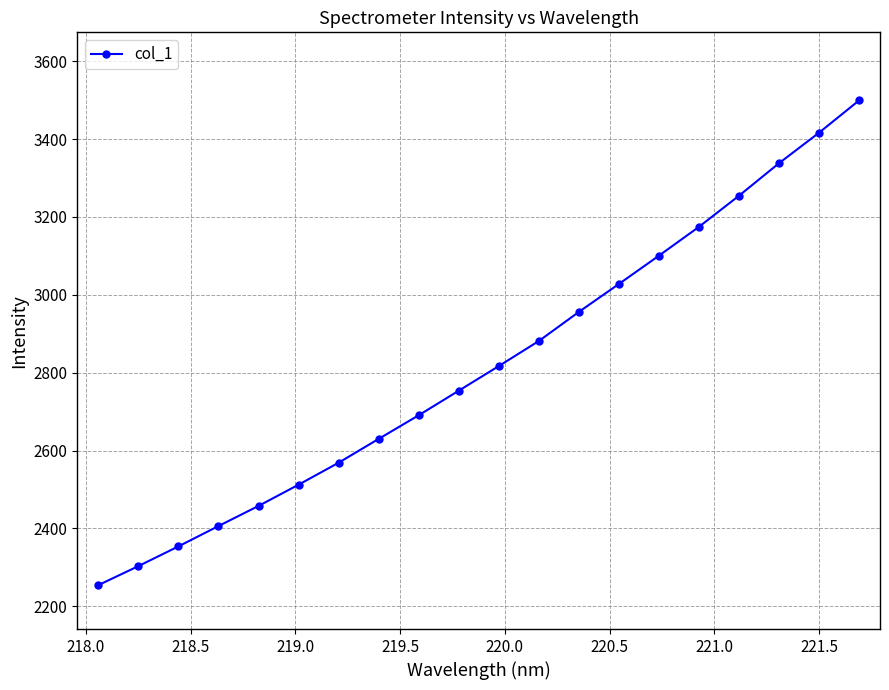

What is the sum of all values?

56395.2